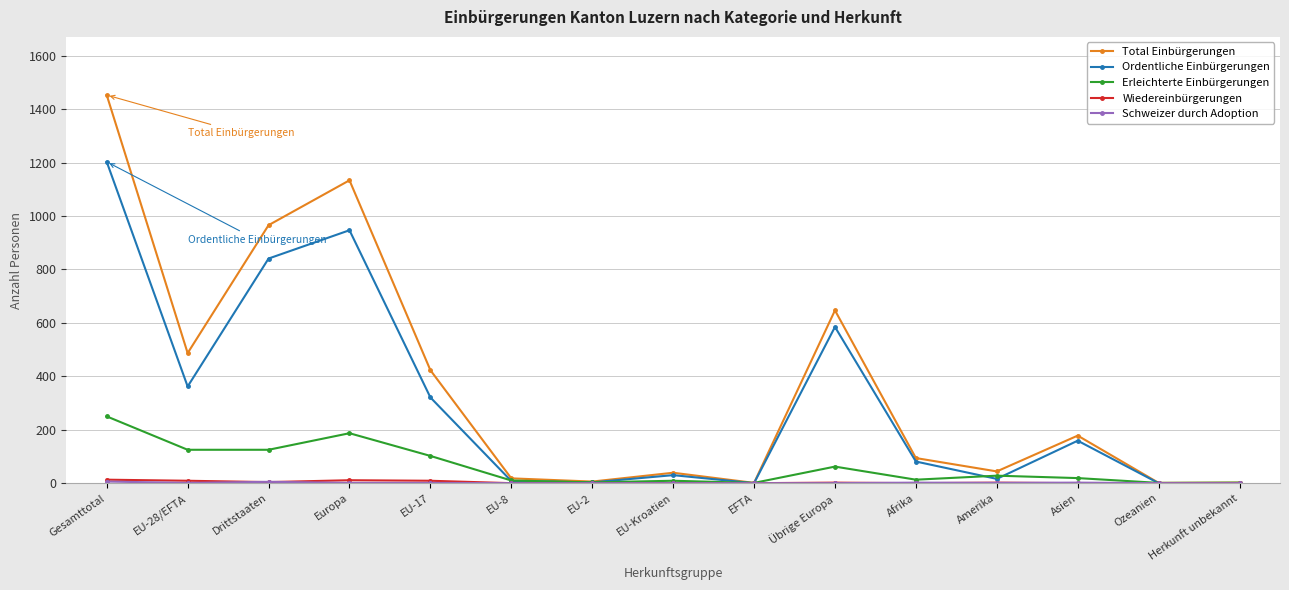

Does the chart display data point markers on the line(s)?

Yes